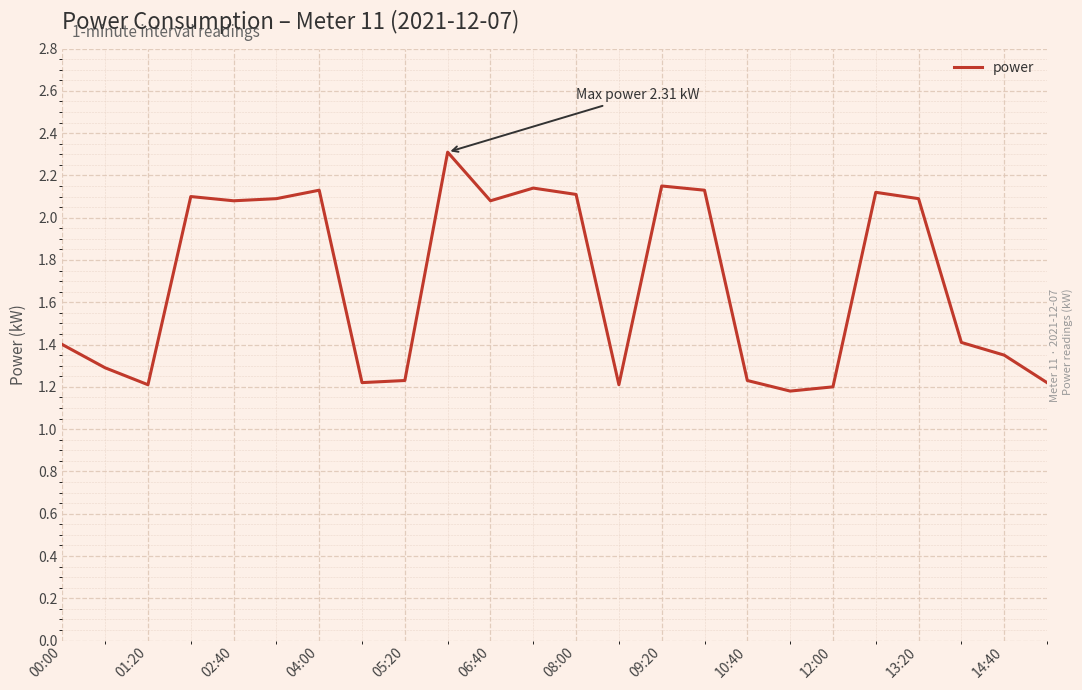

What is the maximum value shown in the chart?

2.3